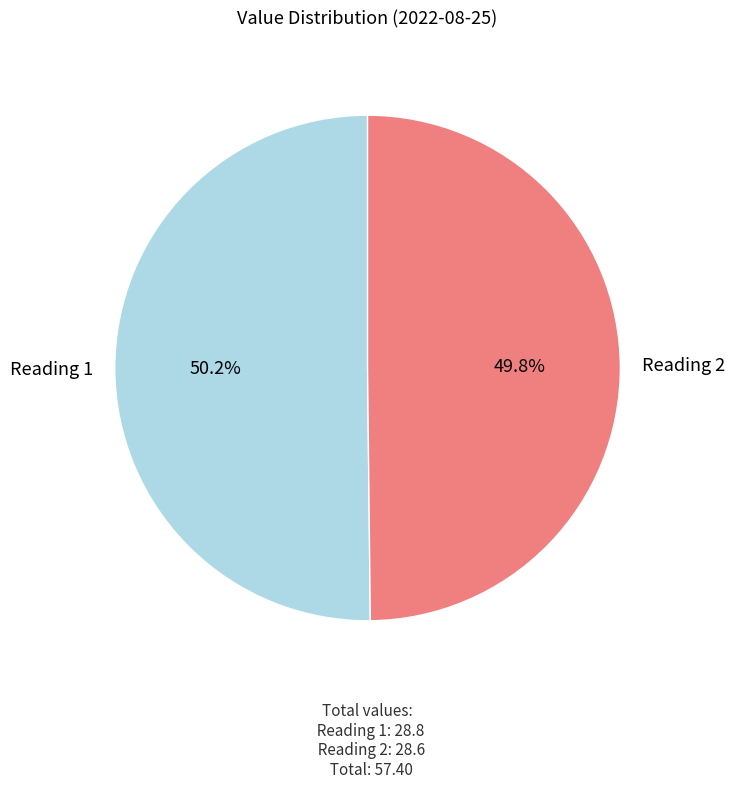

Is there any slice that represents more than half of the pie?

Yes